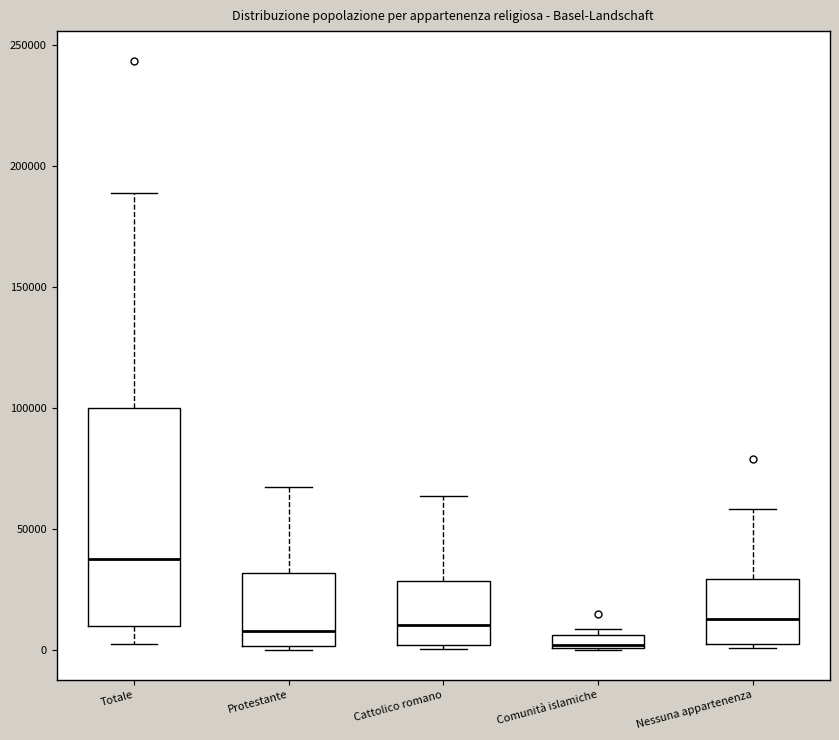

Where is the upper edge of the box for Comunità islamiche on the y-axis? The values are not printed on the chart, so give them approximately, as read against the axis.

5000